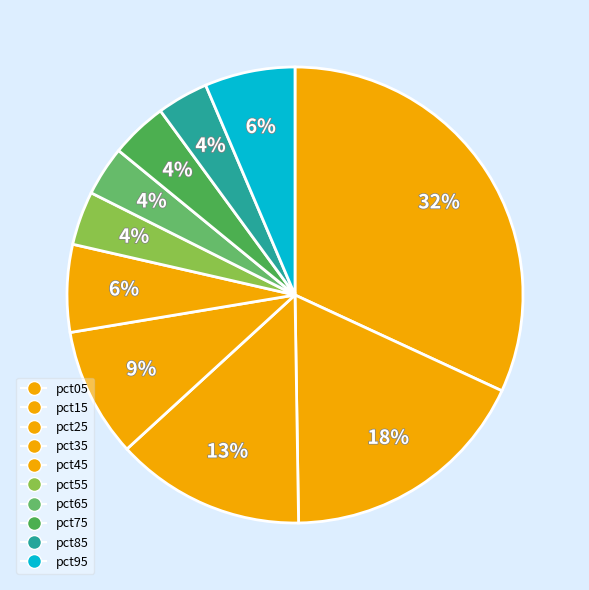

The pct95 slice represents 6% of the pie. True or false?

True